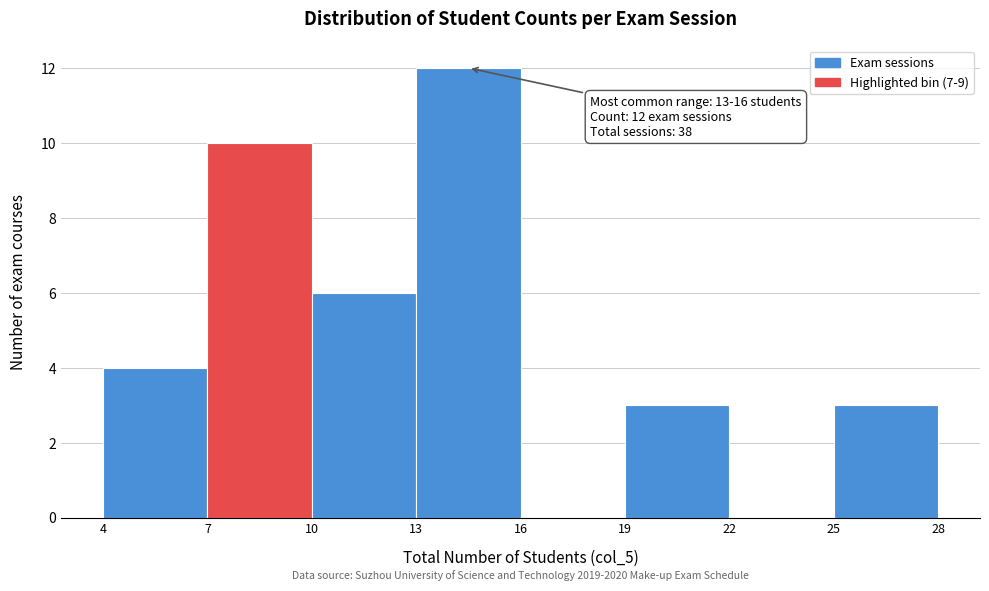

Which range on the x-axis has the tallest bar?

13 to 16